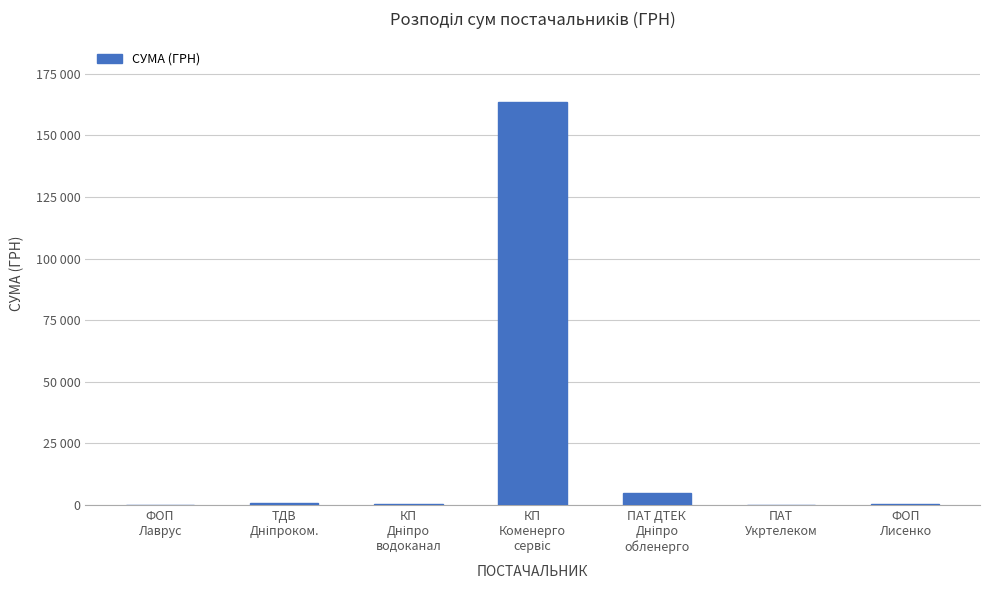

Rank the categories by value from lowest to highest.

ПАТ
Укртелеком, ФОП
Лаврус, КП
Дніпро
водоканал, ФОП
Лисенко, ТДВ
Дніпроком., ПАТ ДТЕК
Дніпро
обленерго, КП
Коменерго
сервіс